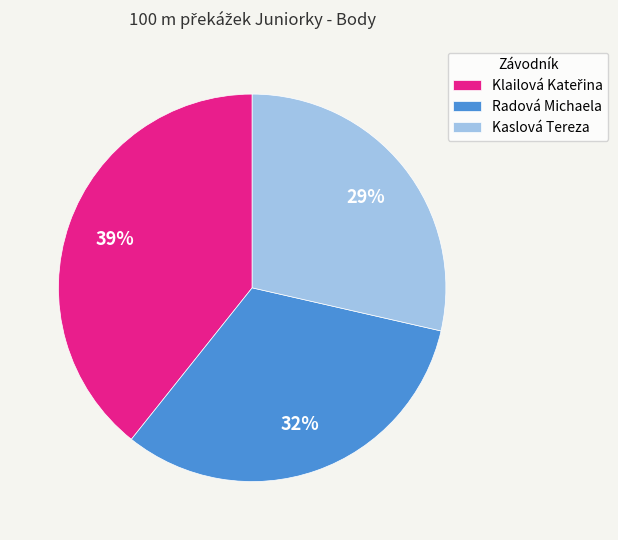

Which category has the smallest portion of the pie?

Kaslová Tereza